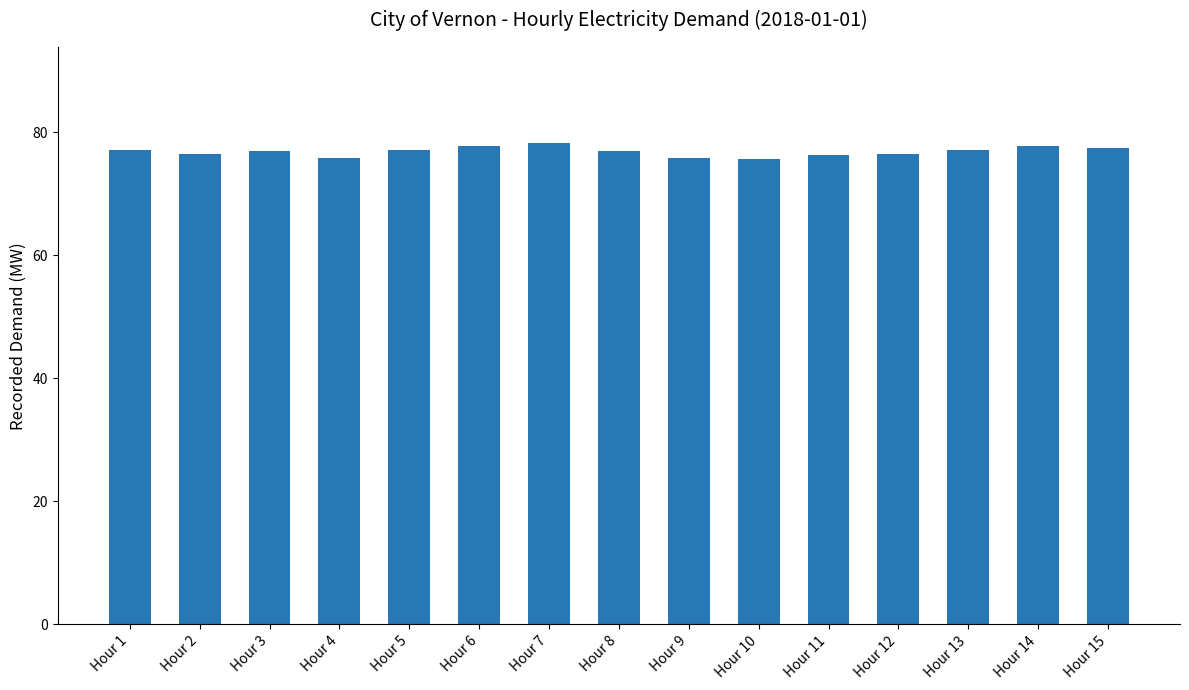

The chart shows a value of 33.8 at Hour 6. True or false?

False